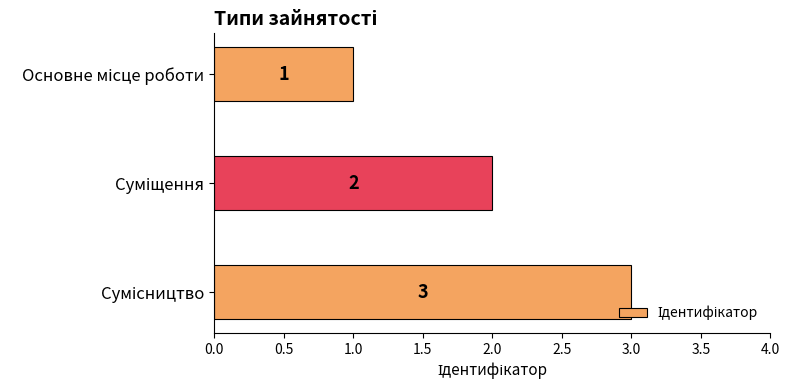

How many values are between 1 and 3?

3